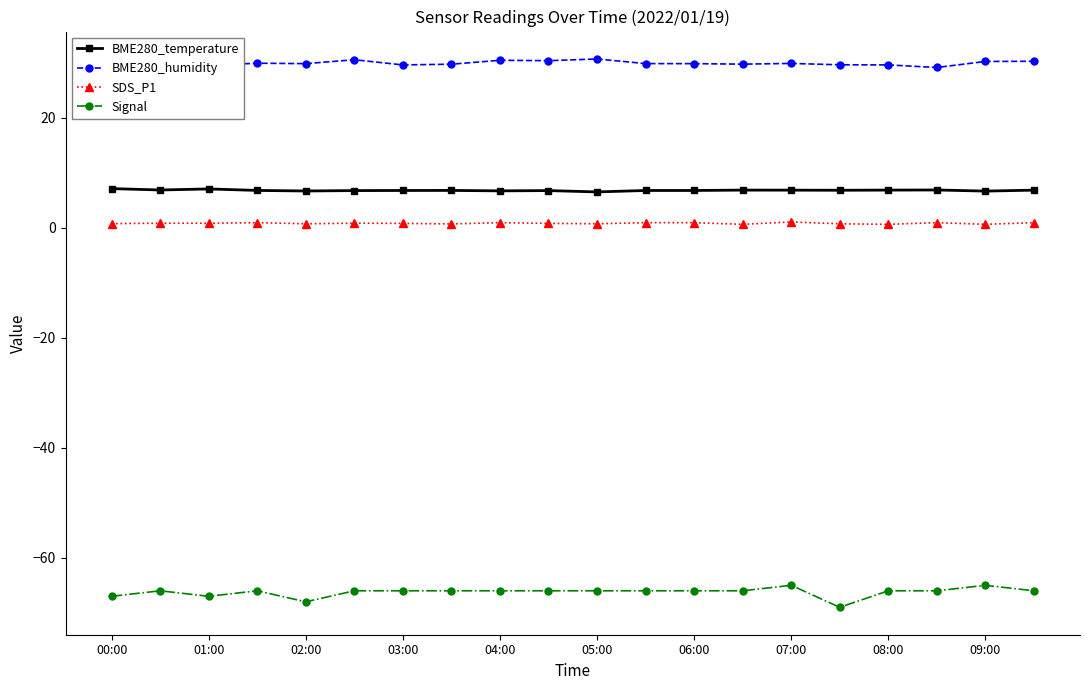

How many series are shown in this chart?

4